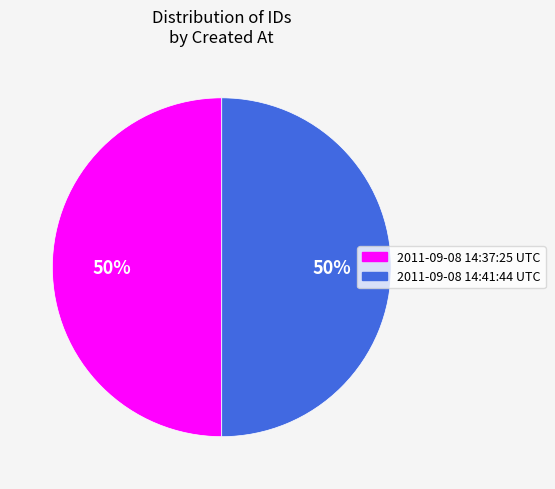

To the nearest percent, what portion does 2011-09-08 14:41:44 UTC represent?

50%